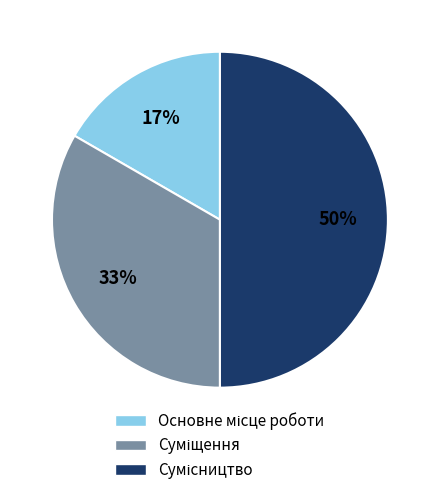

To the nearest percent, what is the difference between the largest and smallest slice percentages?

33%